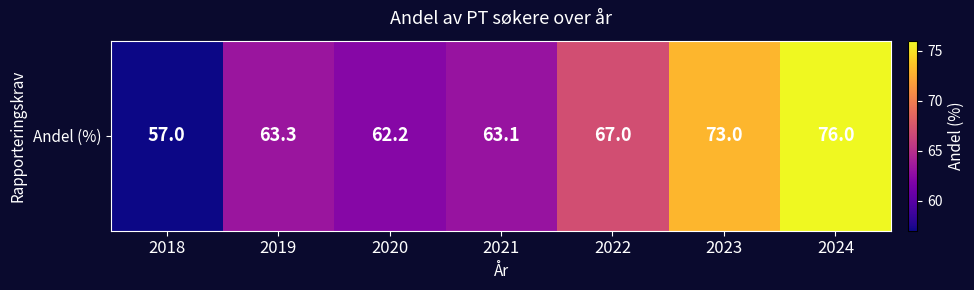

What is the ratio of the value at 2022 to the value at 2021?

1.1